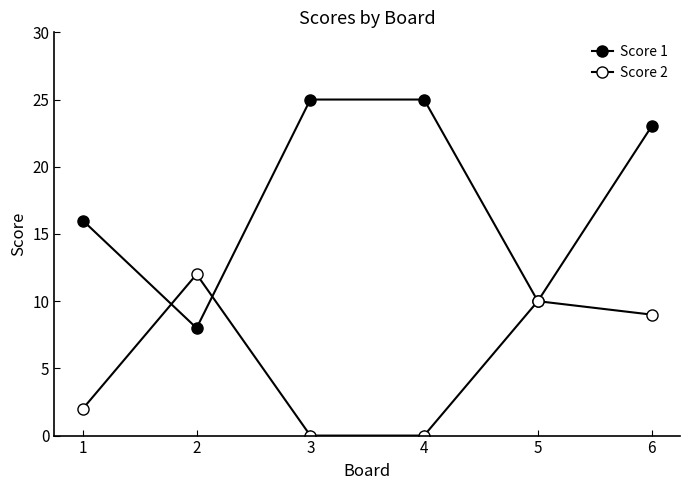

Does the chart display data point markers on the line(s)?

Yes